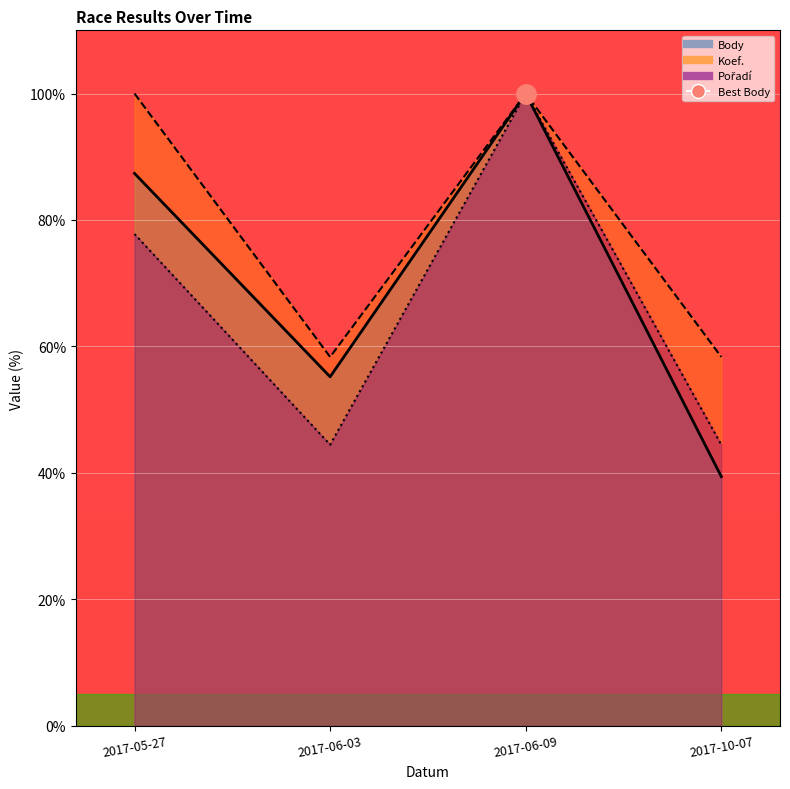

What are all the series names shown in the legend?

Body, Koef., Pořadí